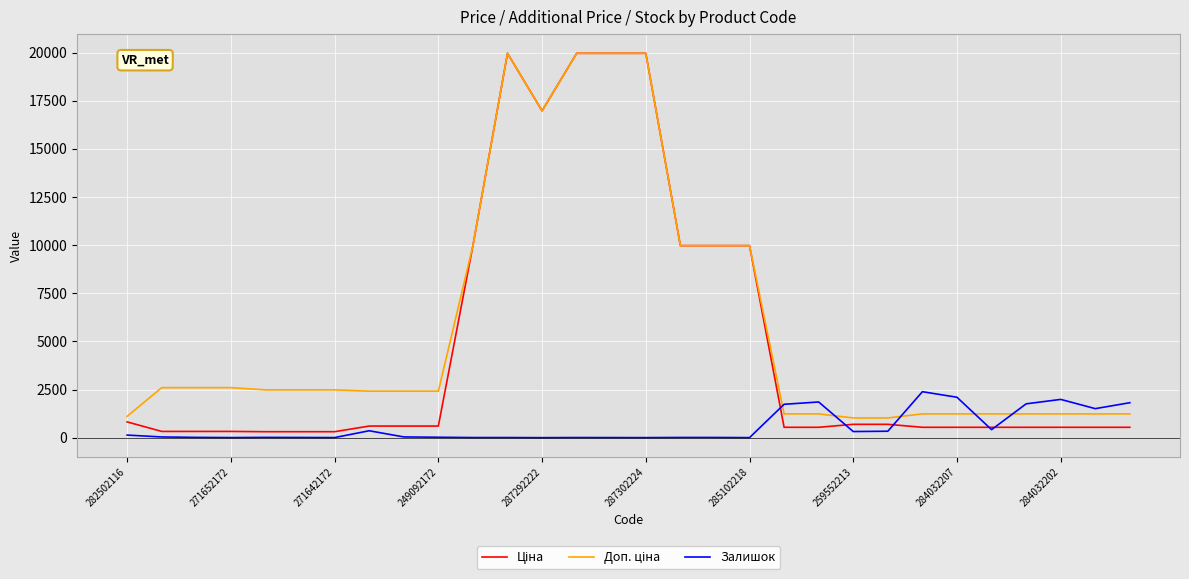

What is the greatest value displayed?

19964.2